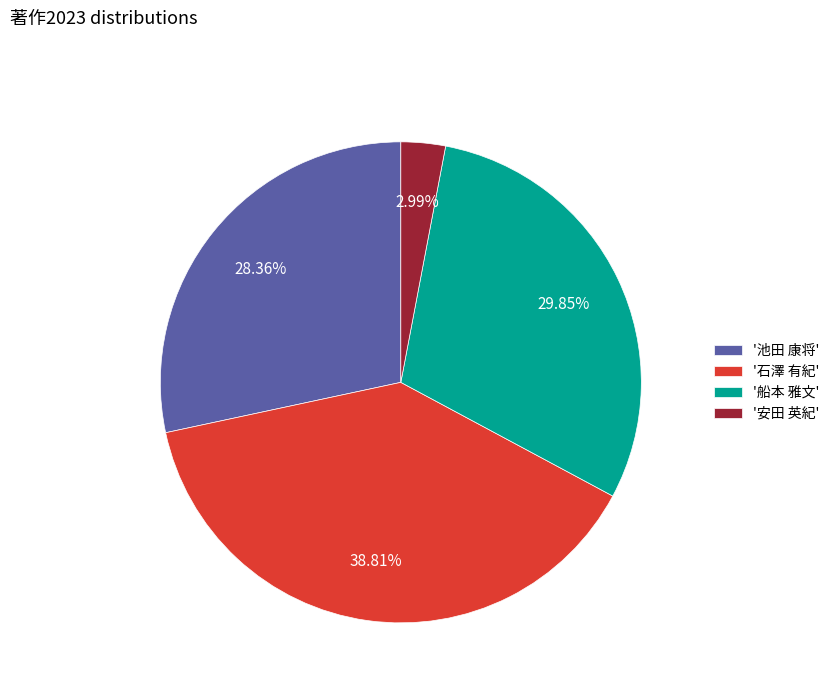

Which has a higher value, '船本 雅文' or '石澤 有紀'?

'石澤 有紀'